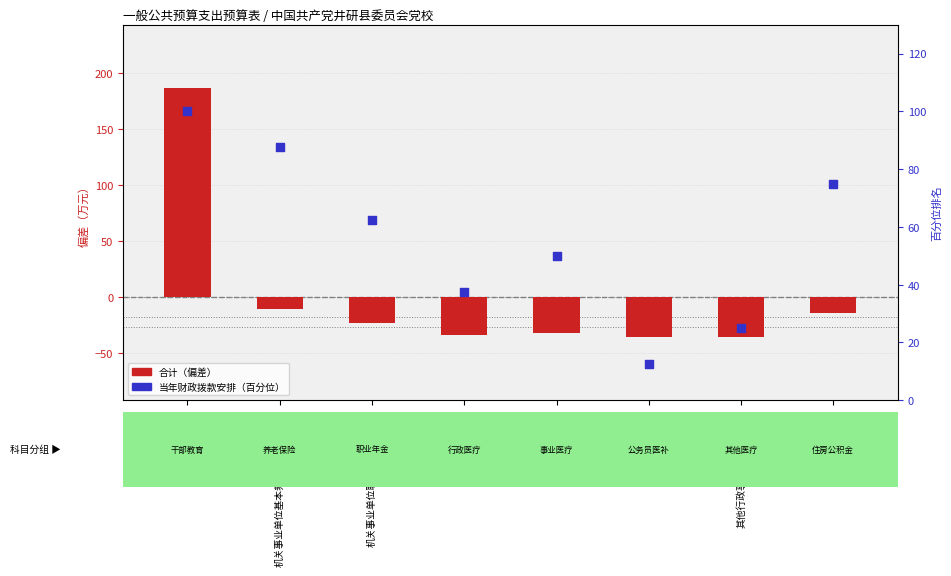

Approximately how many times larger is the value at 其他行政事业单位医疗支出 compared to 机关事业单位基本养老保险缴费支出?

0.3